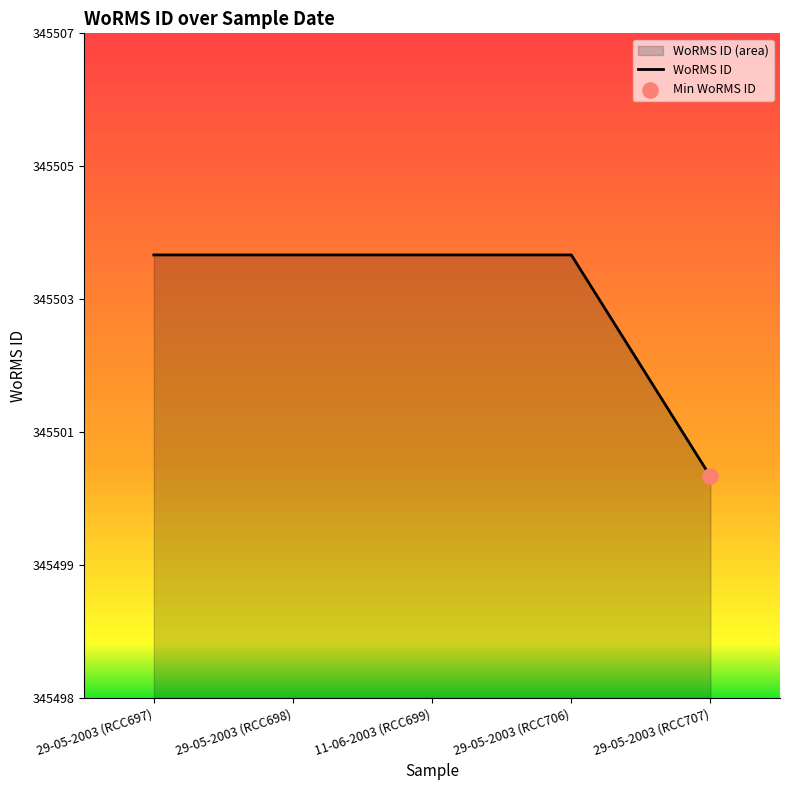

What is the ratio of the value at 29-05-2003 (RCC698) to the value at 29-05-2003 (RCC707)?

1.0